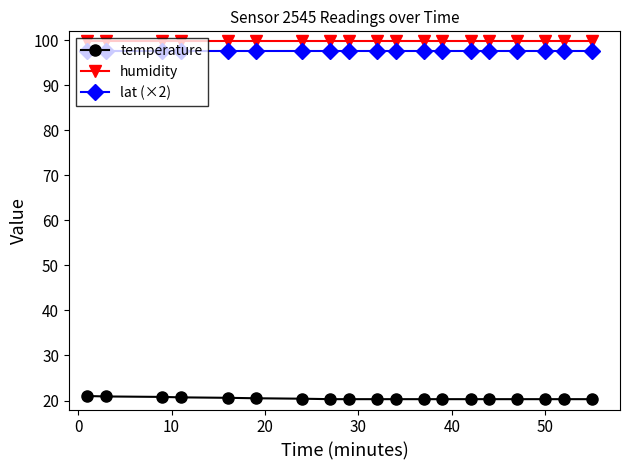

At how many categories does at least one series exceed 83?

19